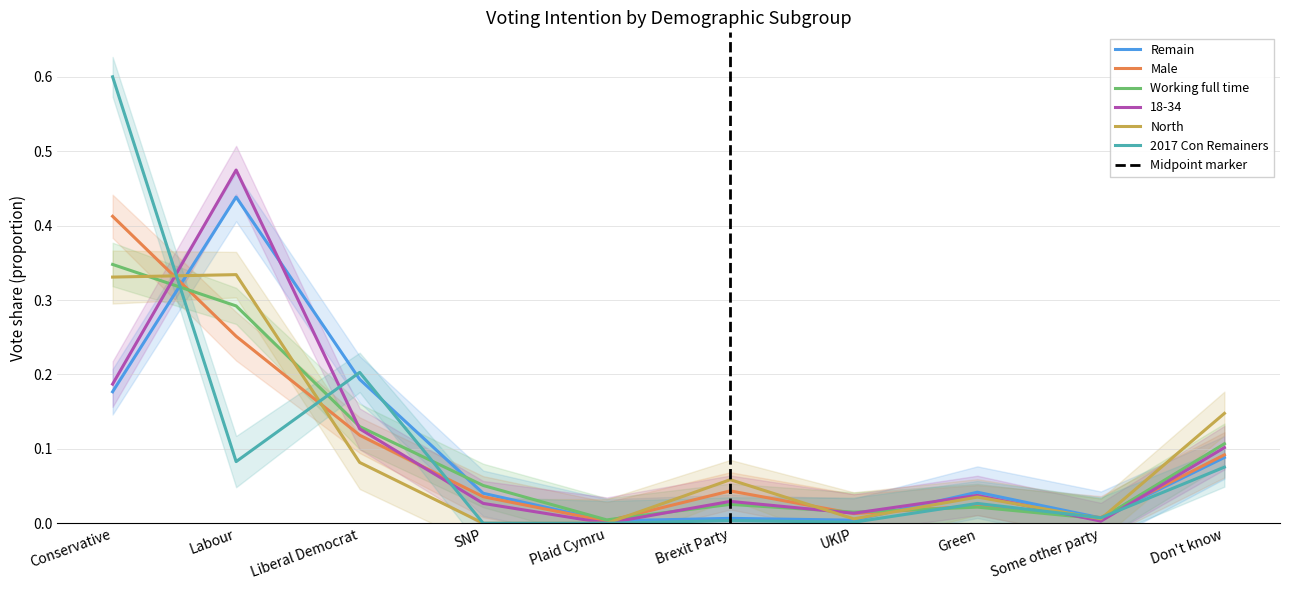

True or false: Male has a value of 0.0 at Plaid Cymru.

False